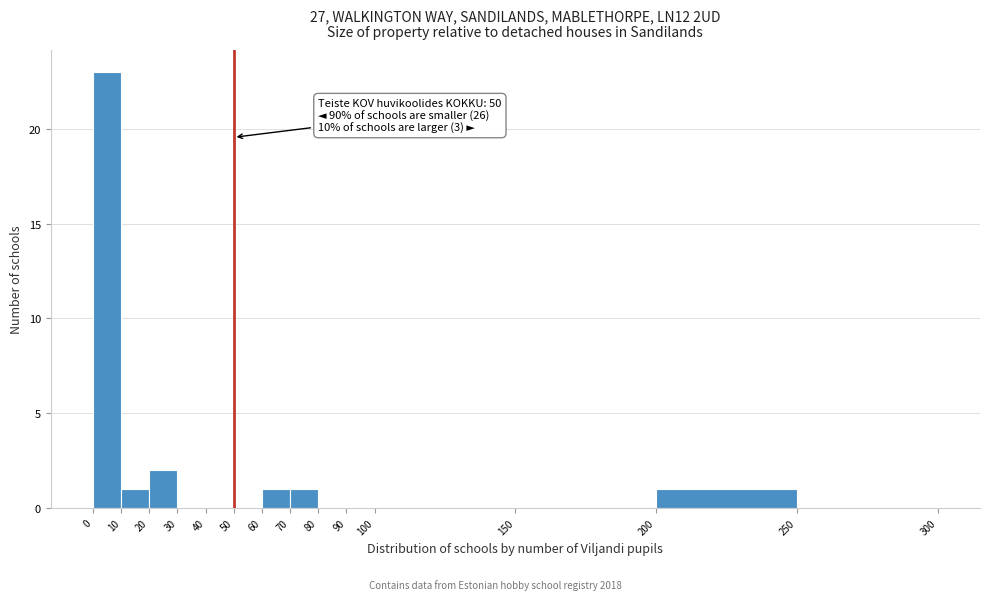

Over which range of the x-axis is the bar tallest?

0 to 10